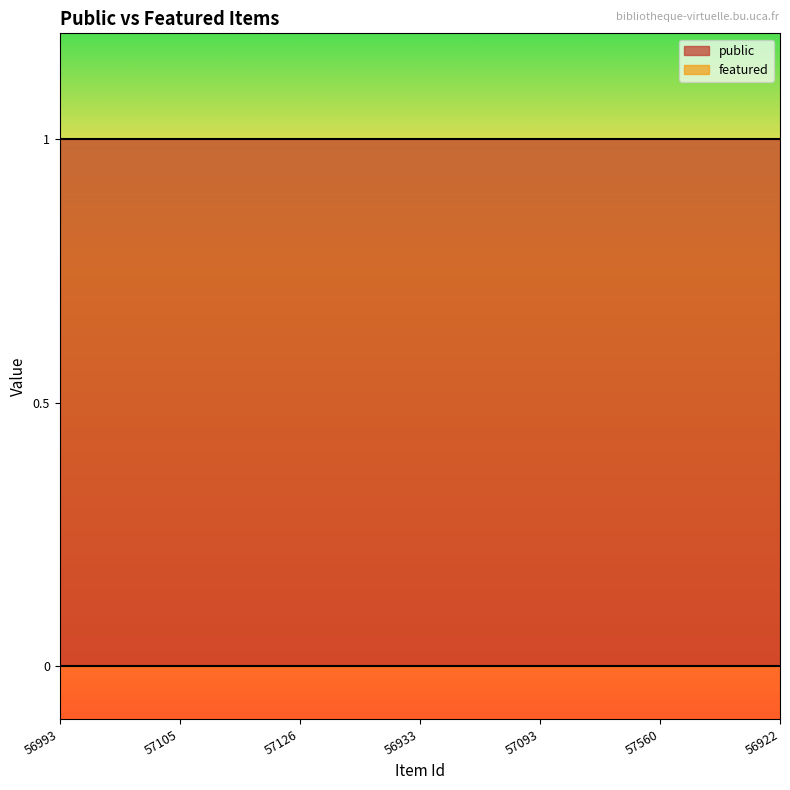

Count the number of categories in the chart.

7